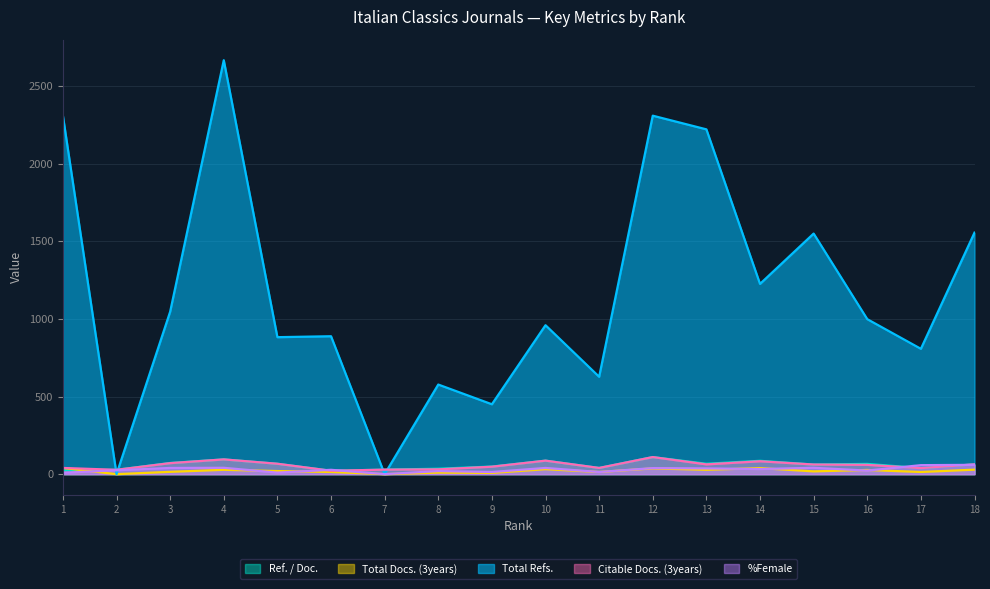

After their last crossing, which series has the higher values: Total Refs. or Citable Docs. (3years)?

Total Refs.